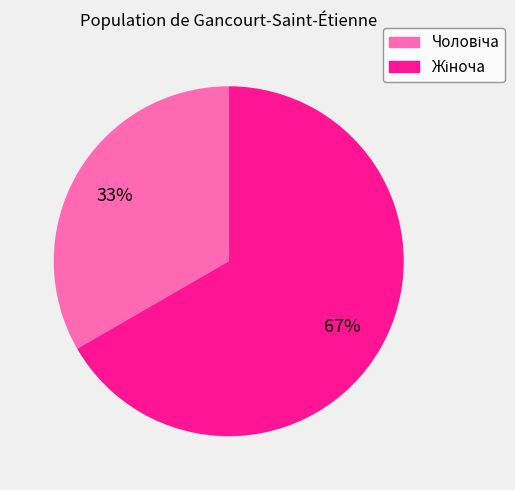

Does any single category account for the majority?

Yes